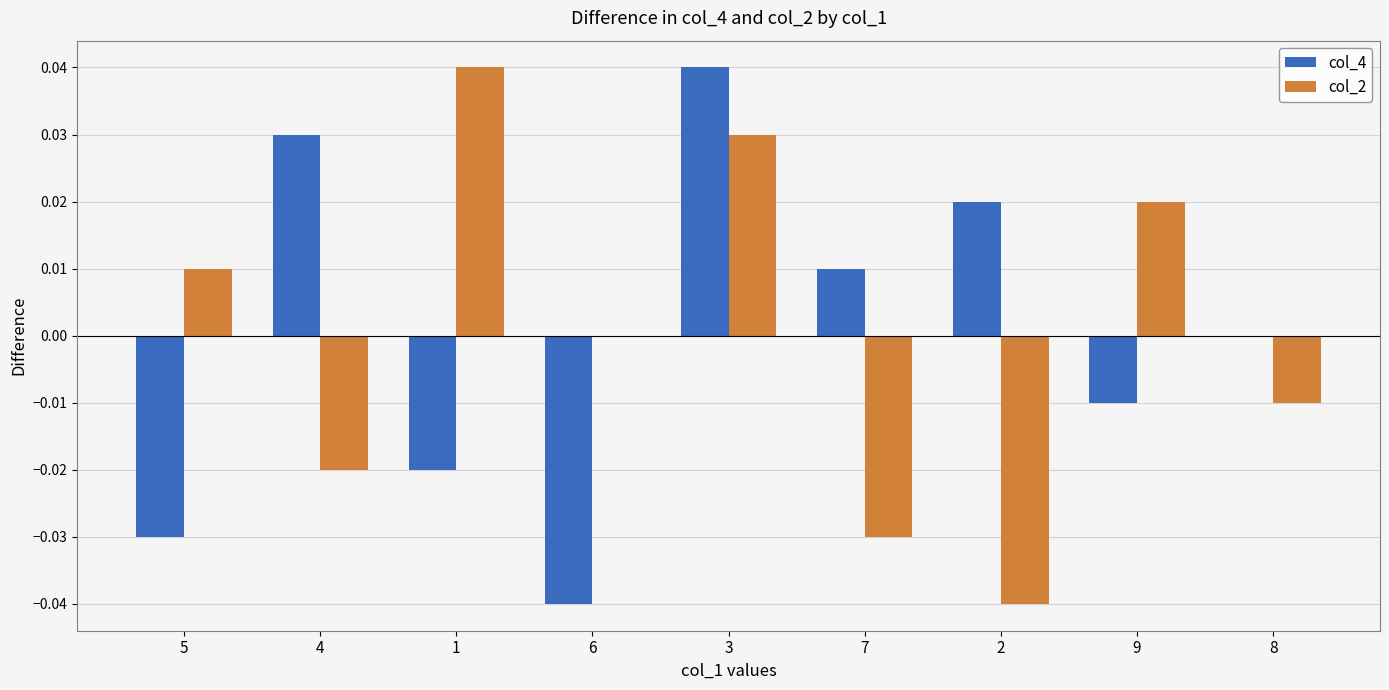

At which label does col_4 reach its peak?

3